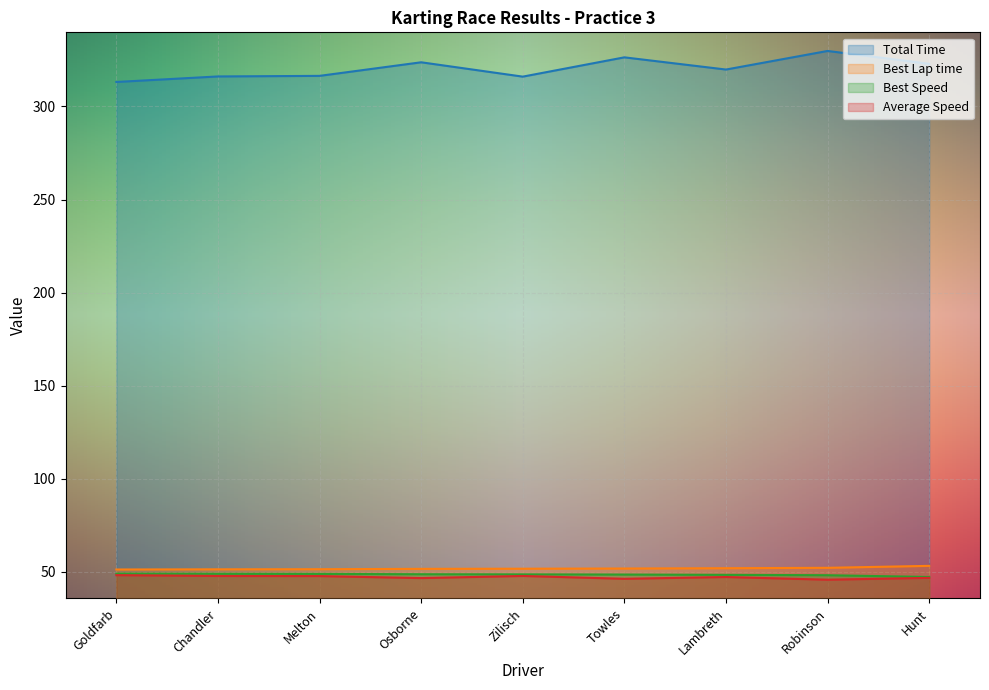

True or false: Total Time and Best Lap time cross at least once.

False